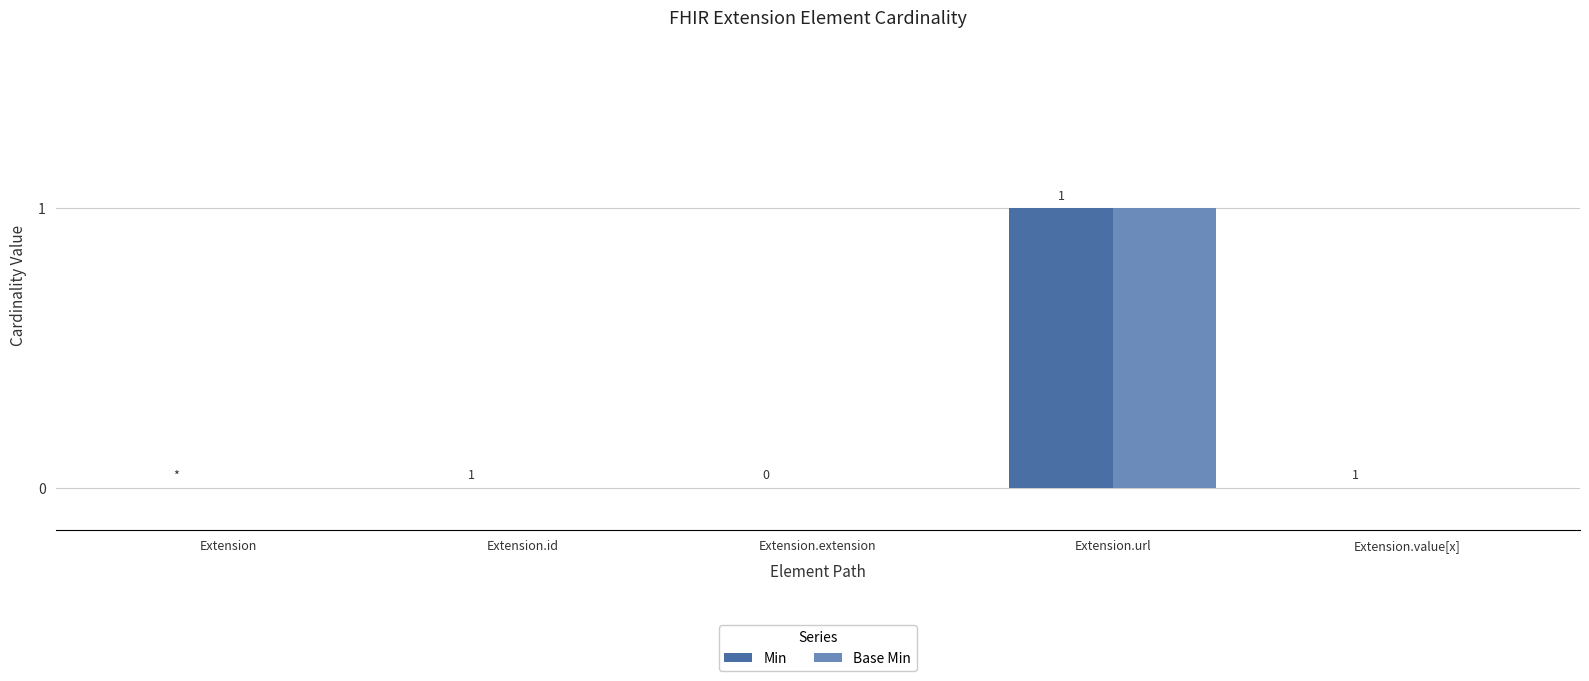

How many Base Min values are between 0 and 1?

5